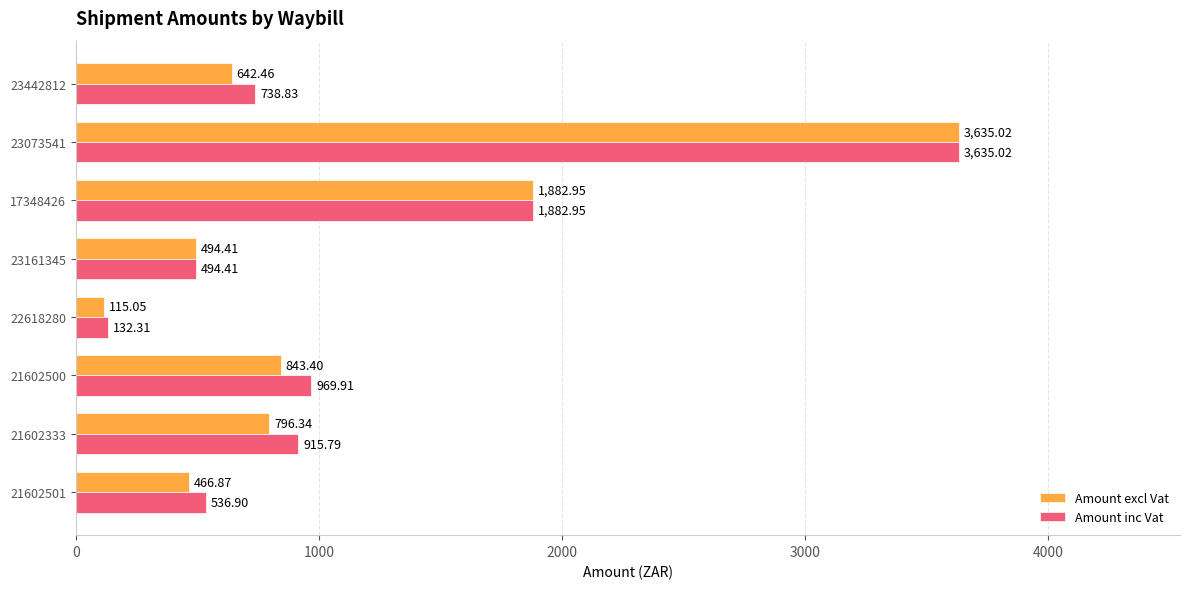

What is the sum of the Amount inc Vat values at 22618280 and 17348426?

2015.3